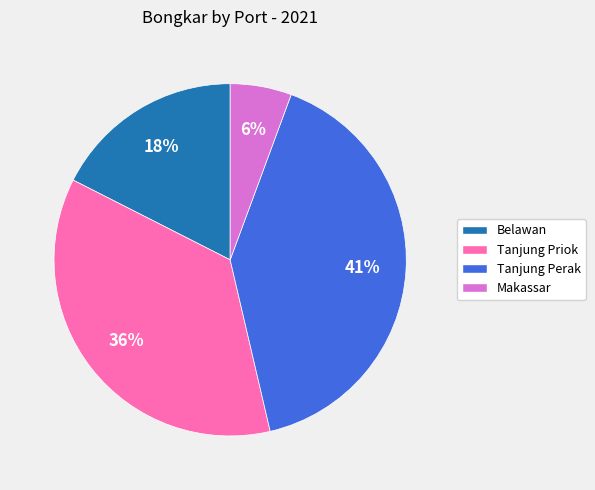

Which category has the biggest portion of the pie?

Tanjung Perak